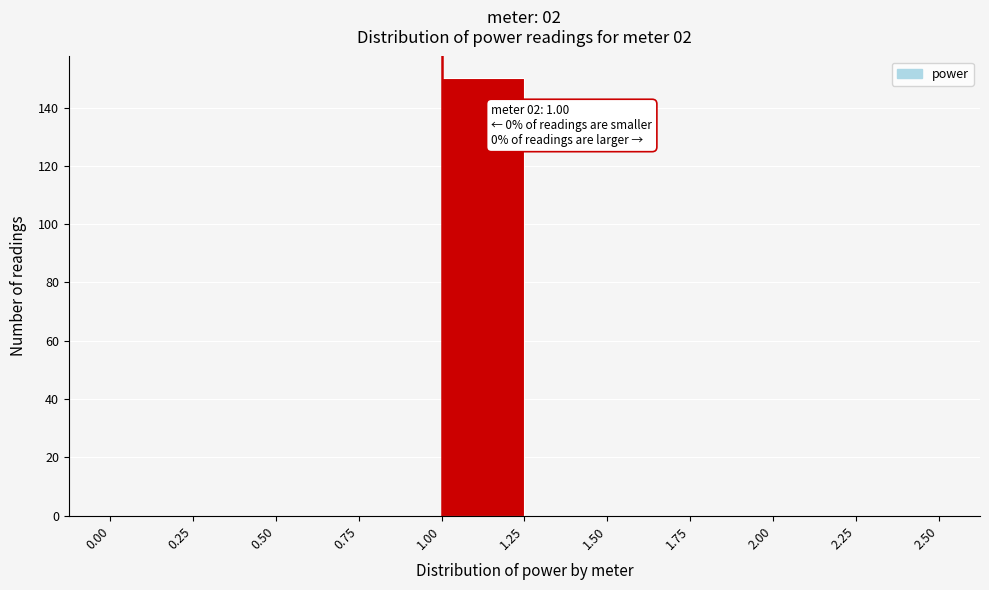

Over which range of the x-axis is the bar tallest?

1.00 to 1.25